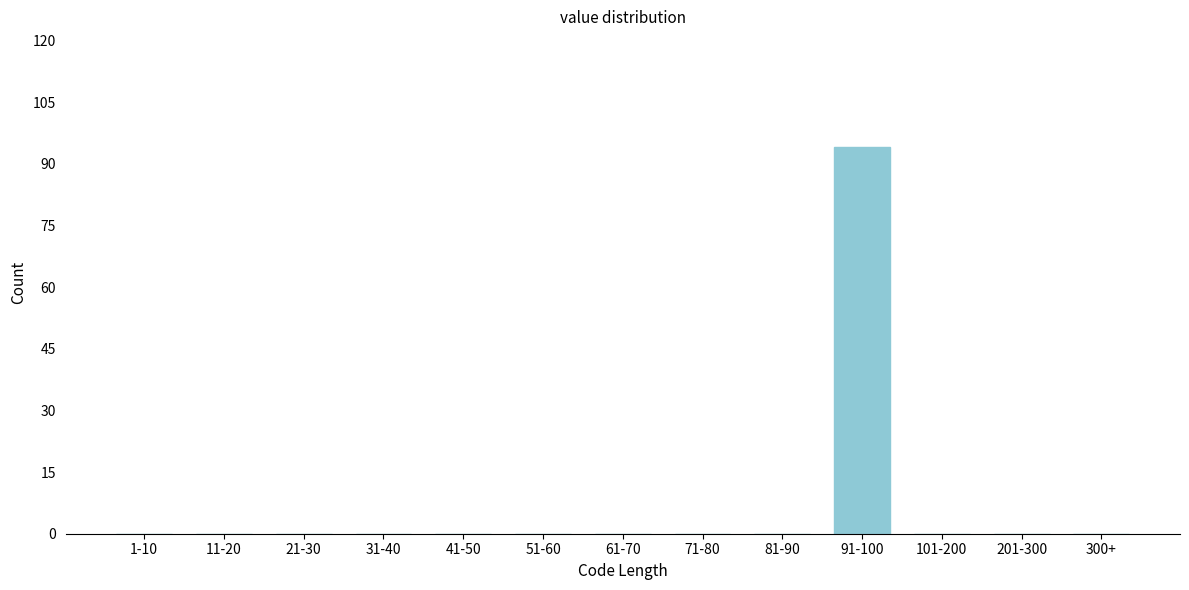

Reading left to right, extract all data points from this chart.

1-10=0	11-20=0	21-30=0	31-40=0	41-50=0	51-60=0	61-70=0	71-80=0	81-90=0	91-100=94	101-200=0	201-300=0	300+=0